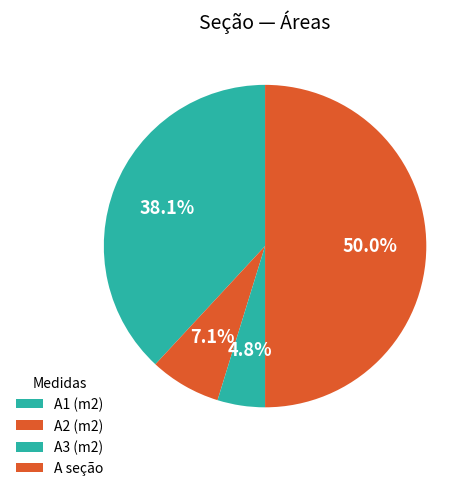

Combined, what portion of the pie is A2 (m2) and A1 (m2)?

45.2%